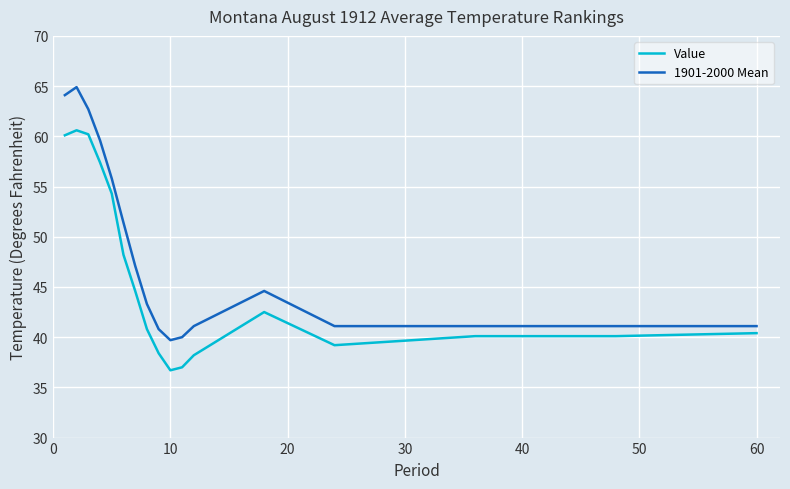

What are all the series names shown in the legend?

Value, 1901-2000 Mean